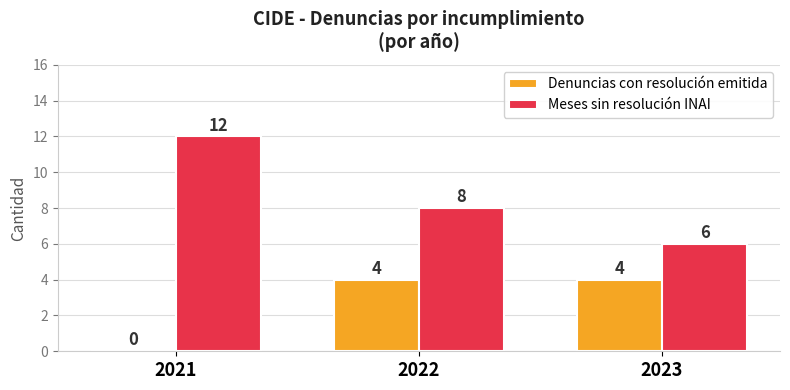

True or false: Meses sin resolución INAI has a value of 12 at 2022.

False